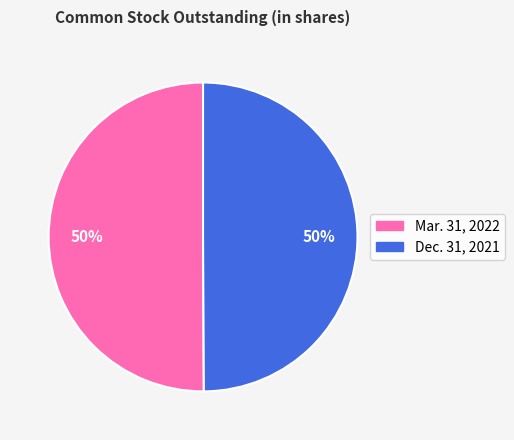

How many segments does this pie chart have?

2